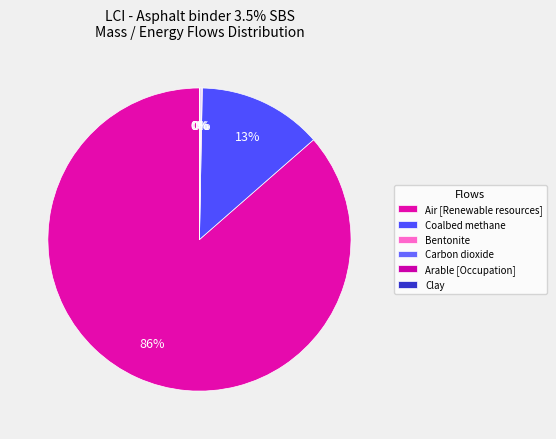

What is the largest slice in the pie chart?

Air [Renewable resources]